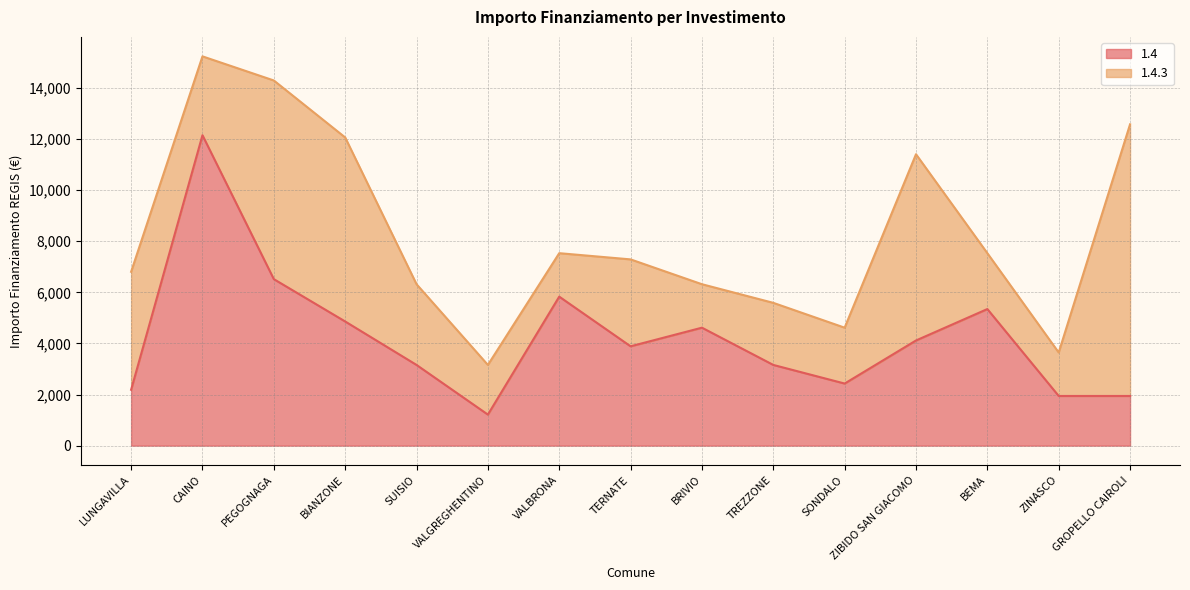

At which category does the chart reach its minimum across all series?

VALGREGHENTINO